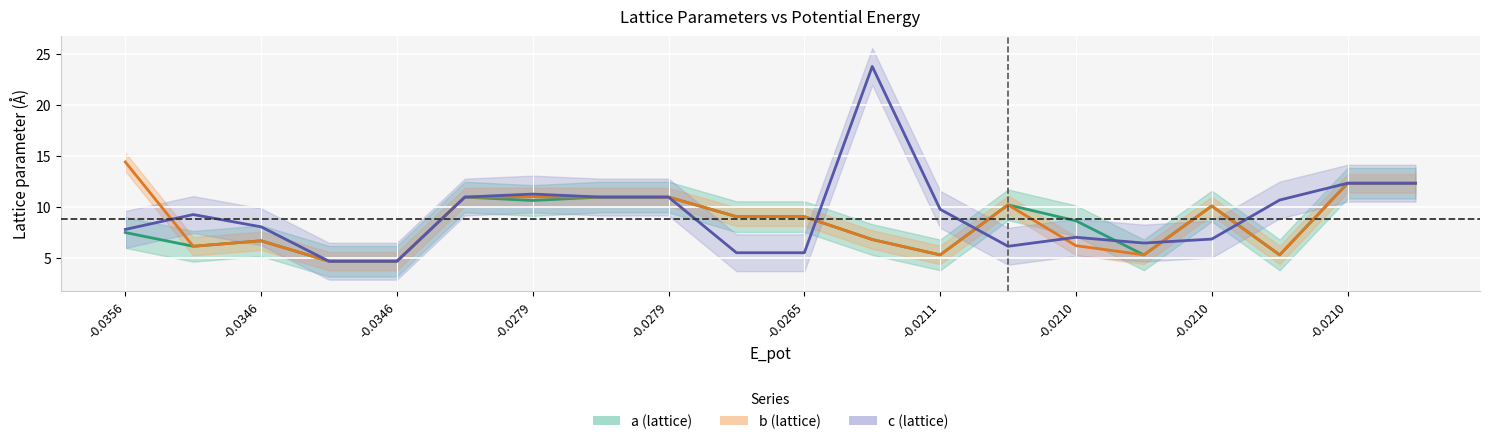

Where do a and c first cross each other?

10 and 11